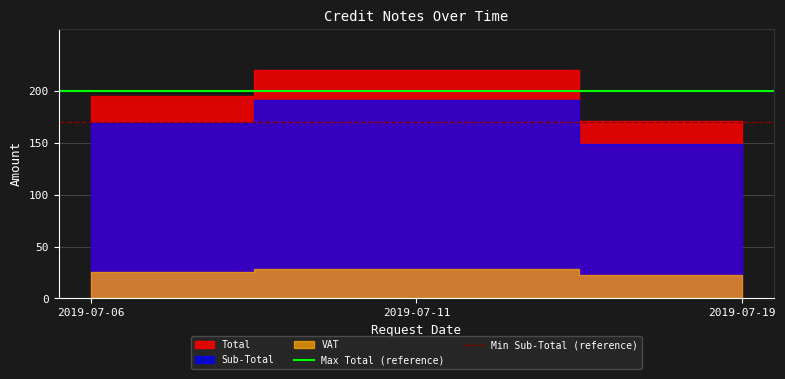

Does the chart have visible grid lines?

Yes